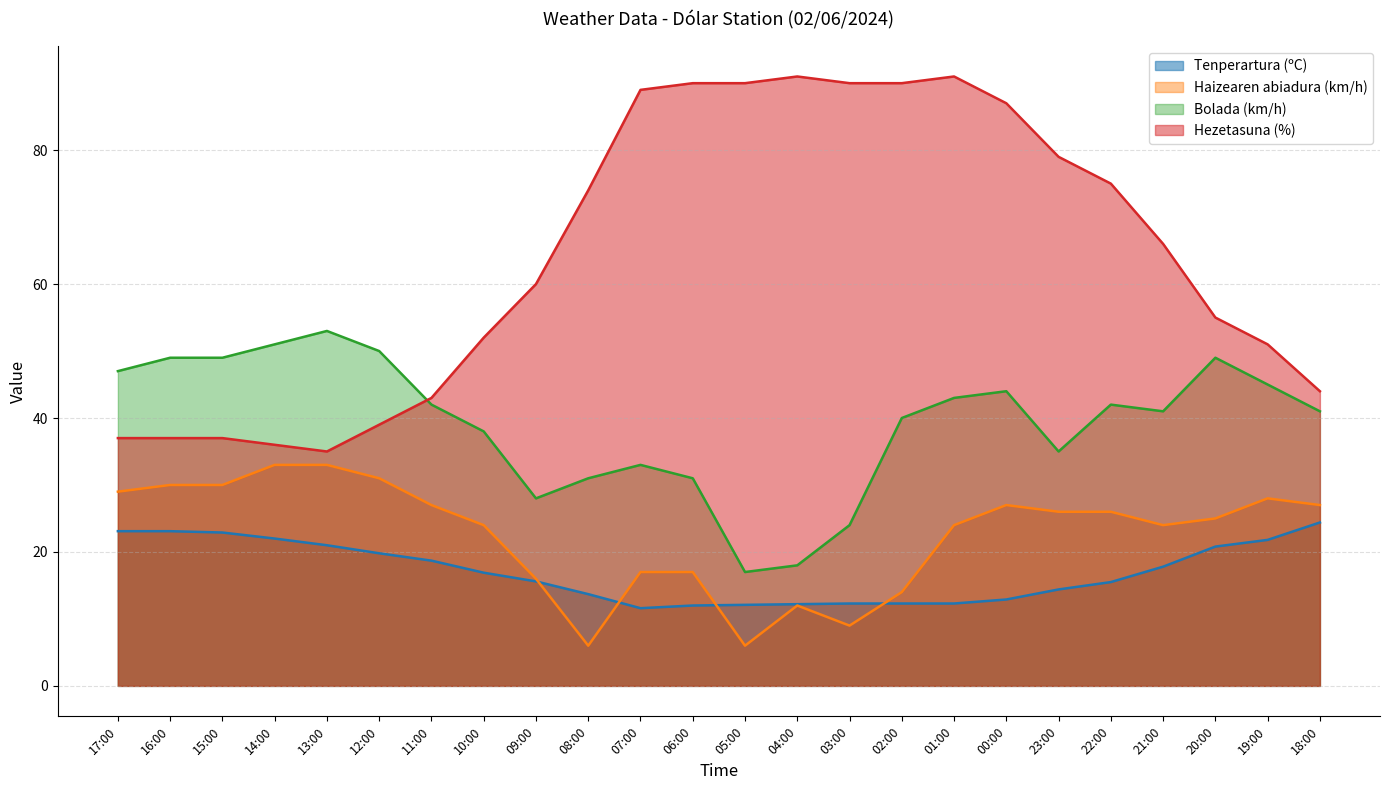

What is the minimum value shown in the chart?

6.0